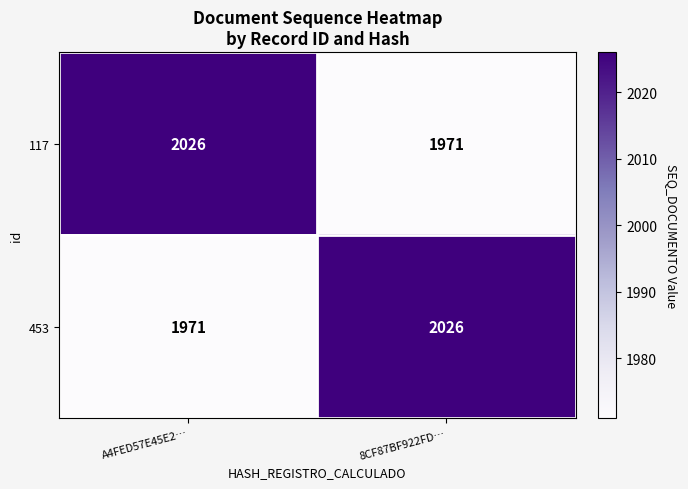

What is the total value across all series at A4FED57E45E2…?

3997